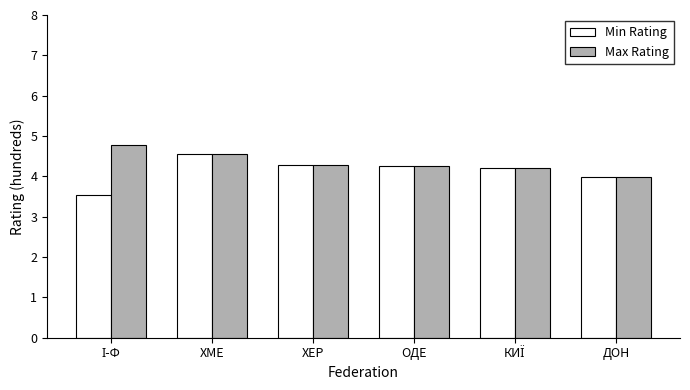

Which series has the largest range (max minus min)?

Min Rating